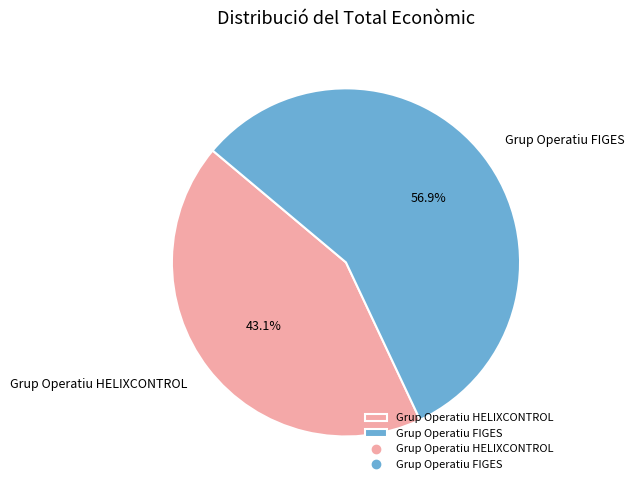

Rank the categories by value from lowest to highest.

Grup Operatiu HELIXCONTROL, Grup Operatiu FIGES